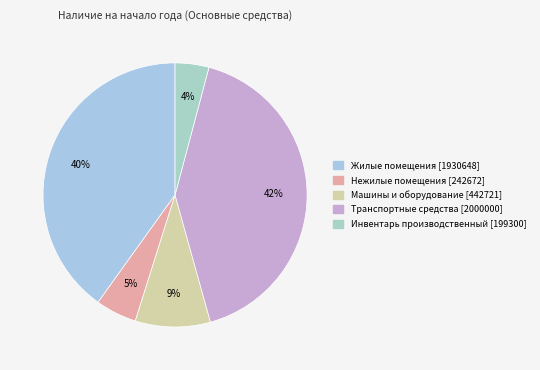

True or false: Жилые помещения accounts for 49% of the total.

False